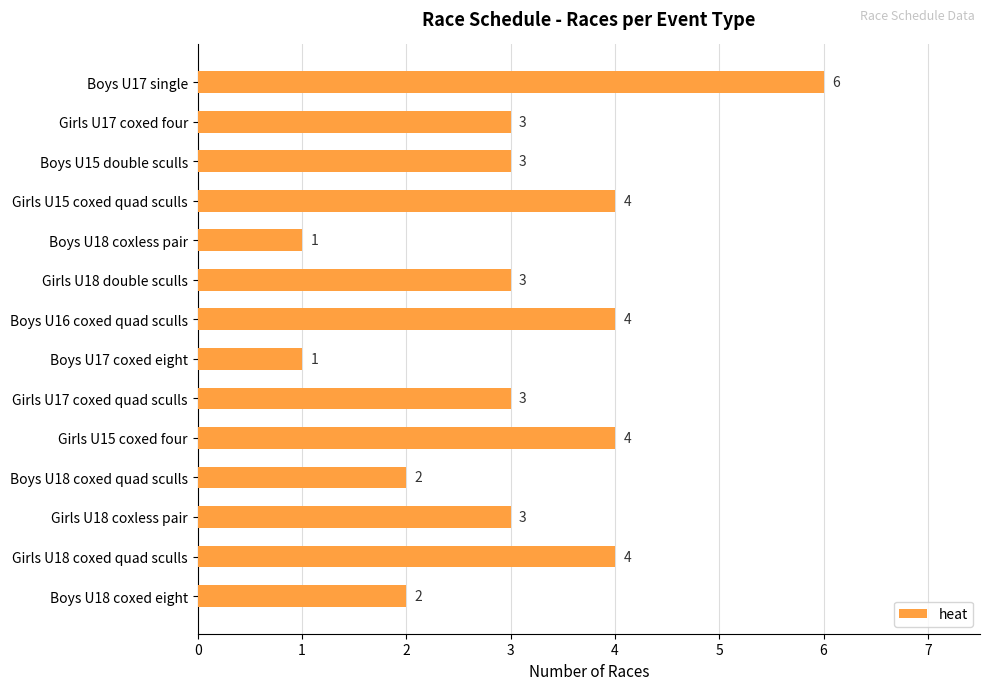

Between Boys U17 coxed eight and Boys U17 single, which is larger?

Boys U17 single